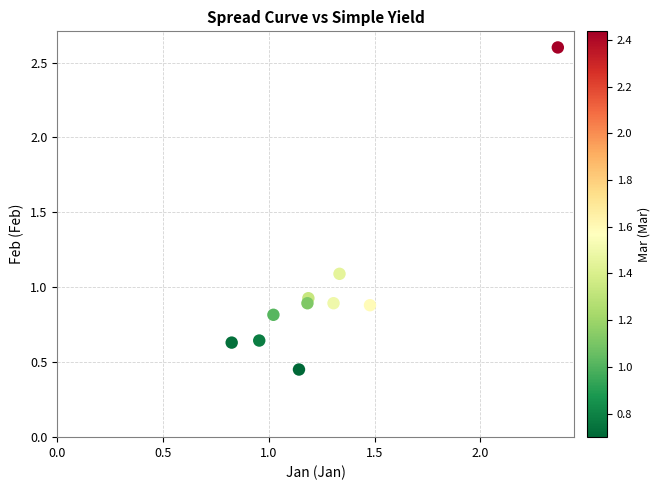

What is the average X value?

1.3